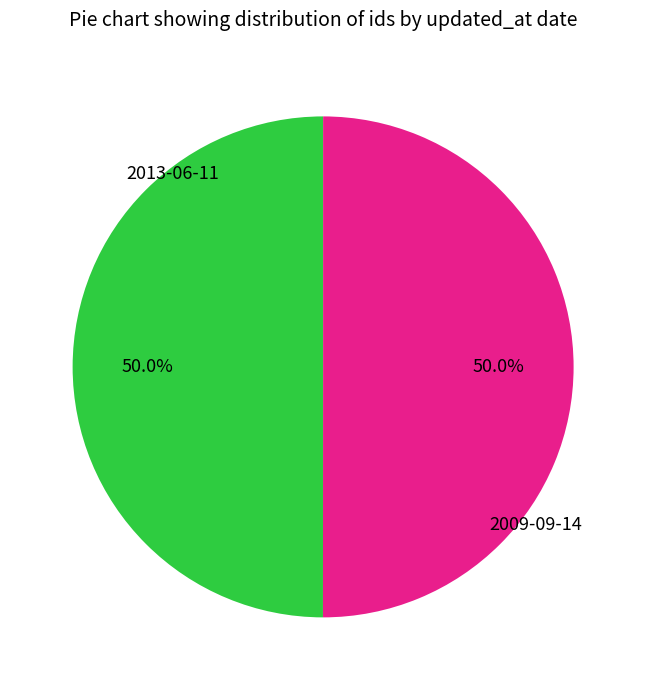

Rank the categories by value from lowest to highest.

2013-06-11, 2009-09-14